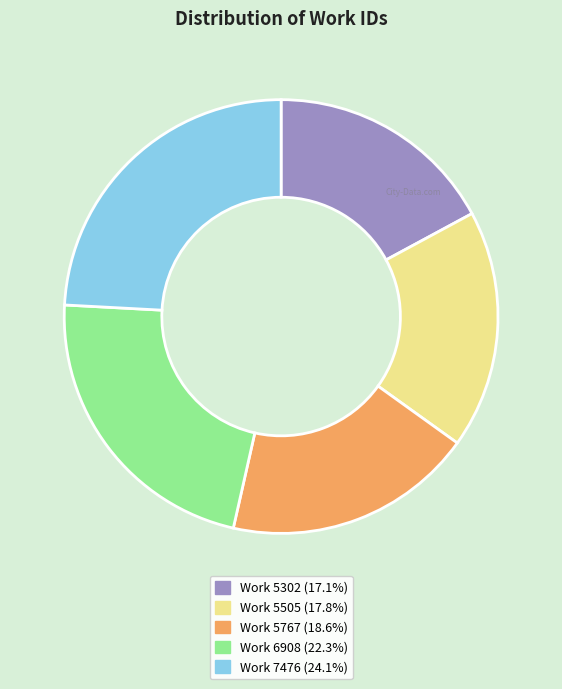

How many segments does this pie chart have?

5